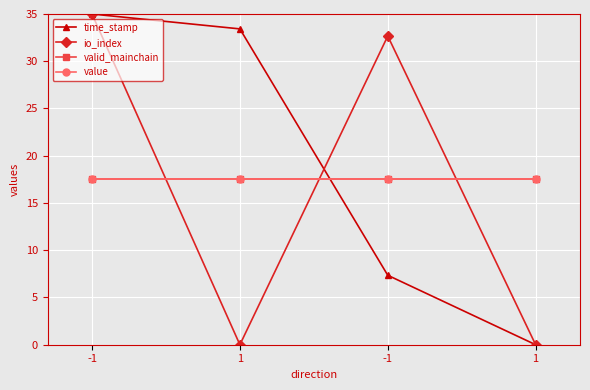

How many lines are shown in the chart?

4